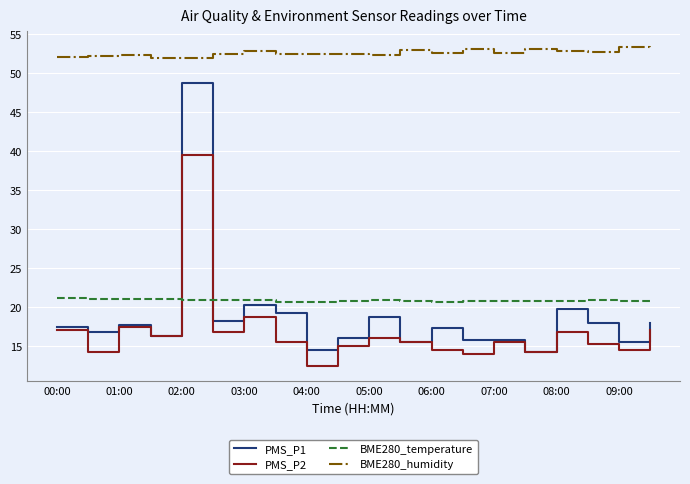

Which series has the largest total across all categories?

BME280_humidity